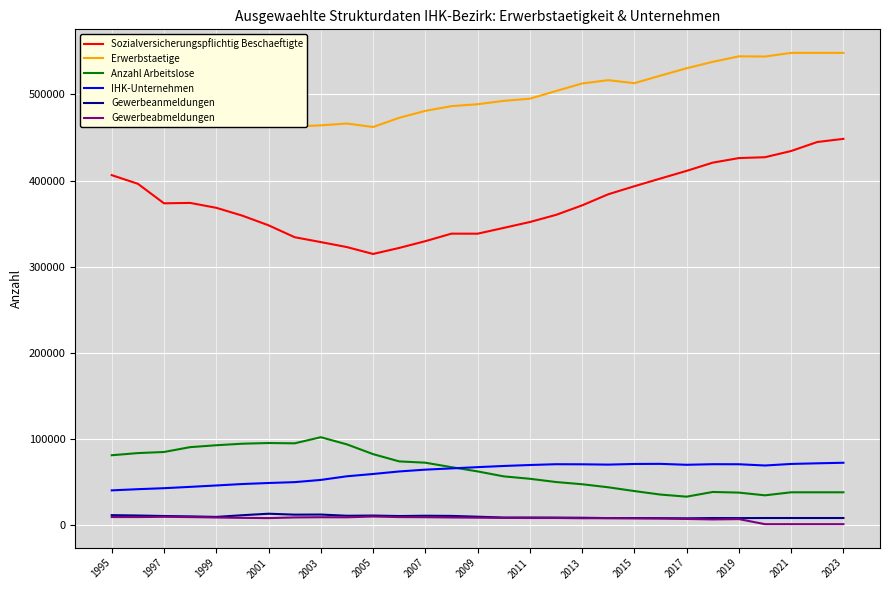

True or false: Gewerbeanmeldungen and IHK-Unternehmen cross at least once.

False